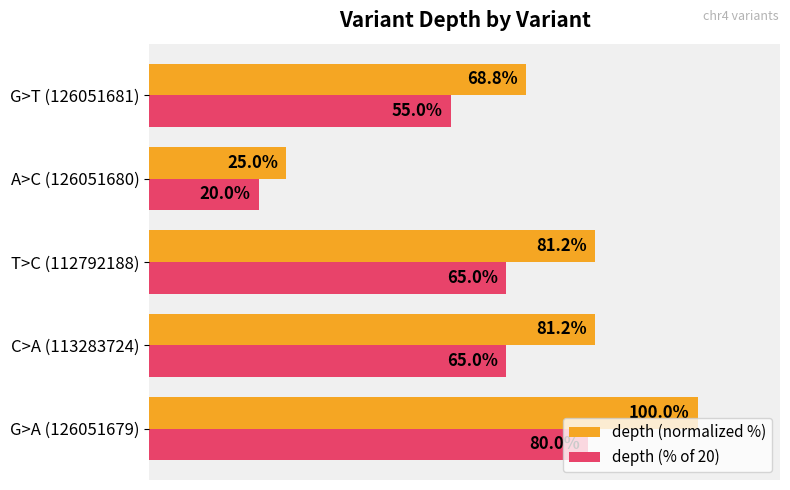

Where is depth (normalized %) nearest to the value 62?

G>T (126051681)